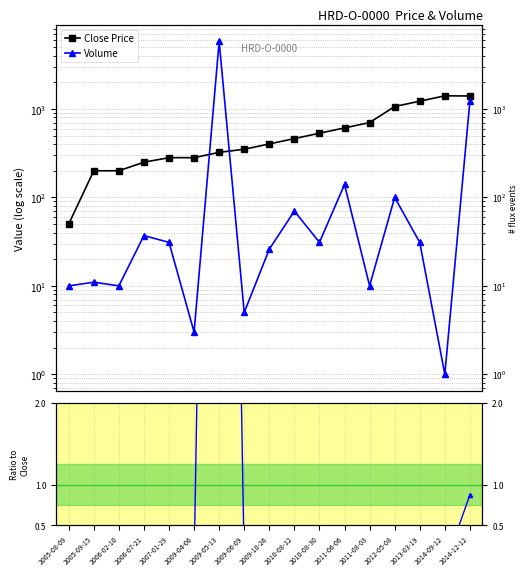

Which series has the largest range (max minus min)?

Volume